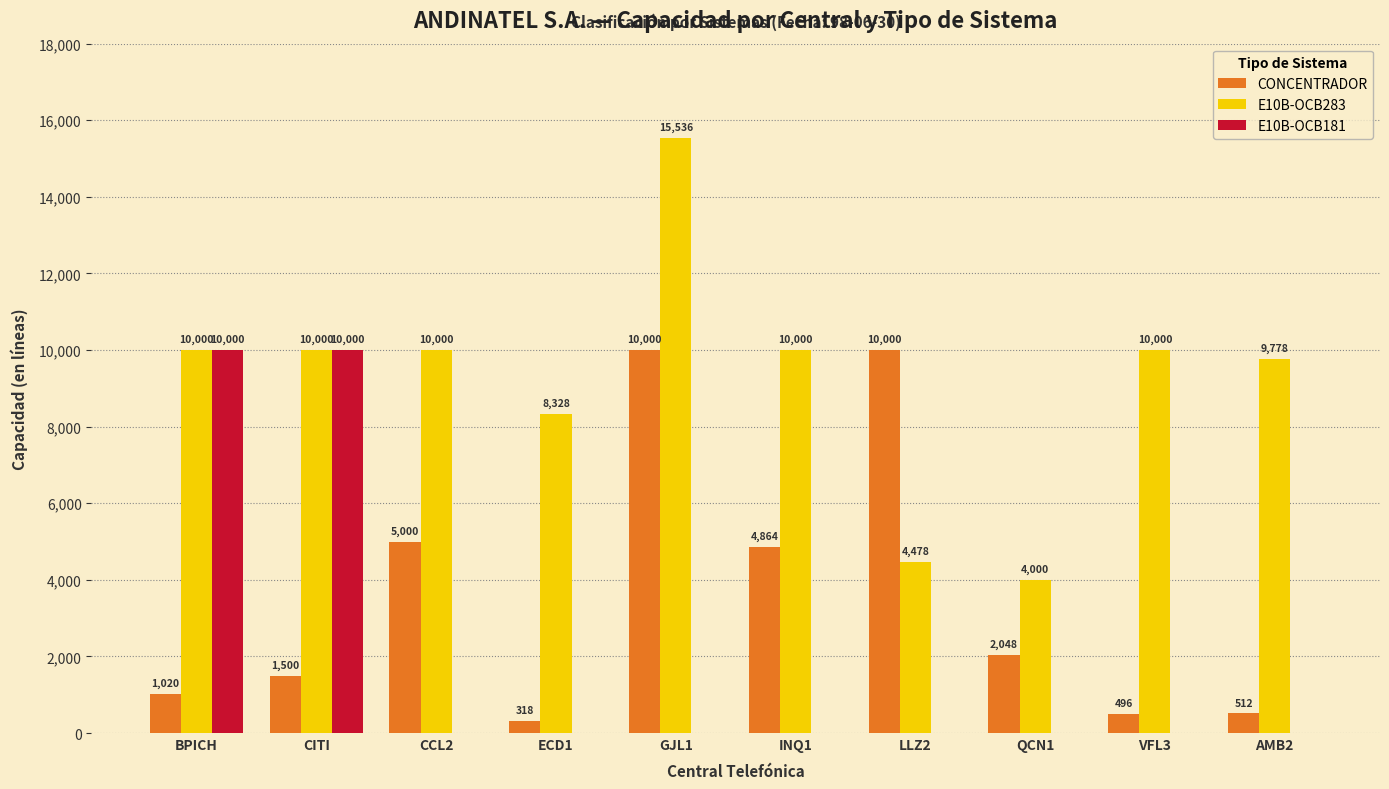

Between ECD1 and GJL1, which series saw the biggest shift?

CONCENTRADOR